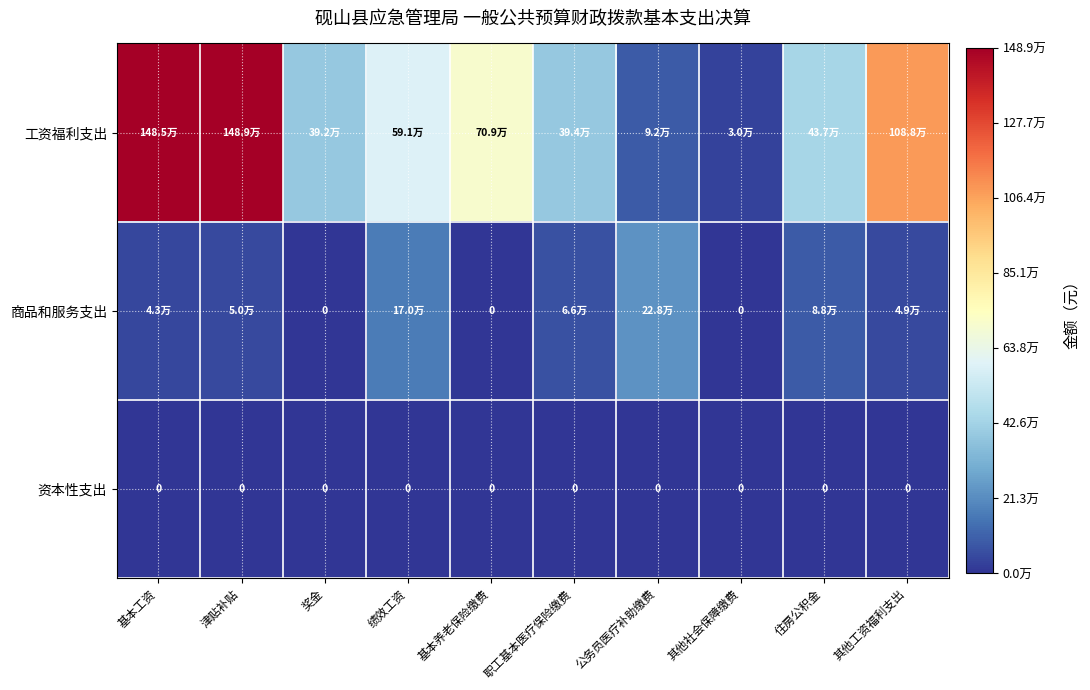

List the labels in order of 工资福利支出 value, smallest first.

其他社会保障缴费, 公务员医疗补助缴费, 奖金, 职工基本医疗保险缴费, 住房公积金, 绩效工资, 基本养老保险缴费, 其他工资福利支出, 基本工资, 津贴补贴